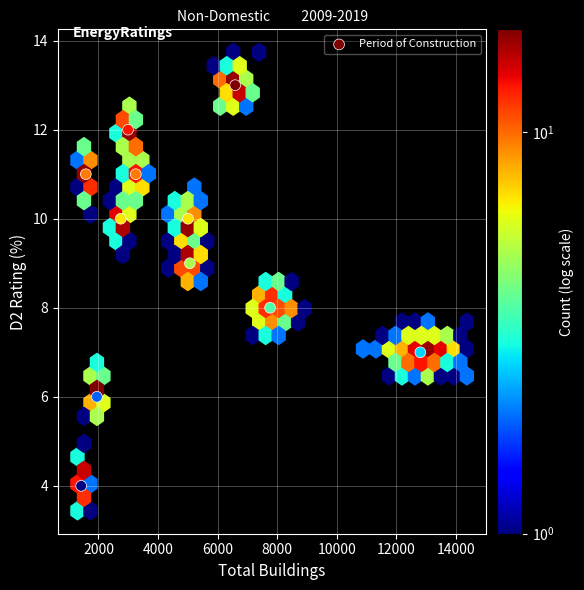

What is the range of Y values (max minus min)?

9